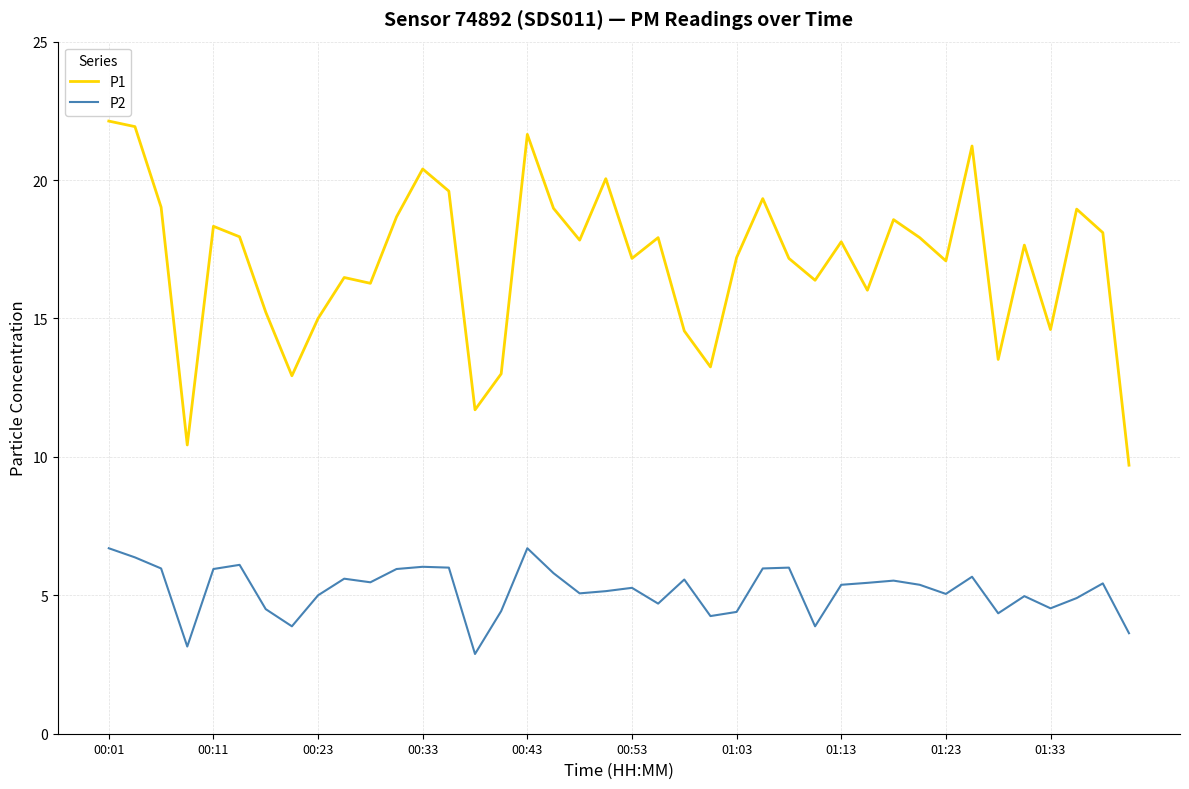

Which series has the largest total across all categories?

P1